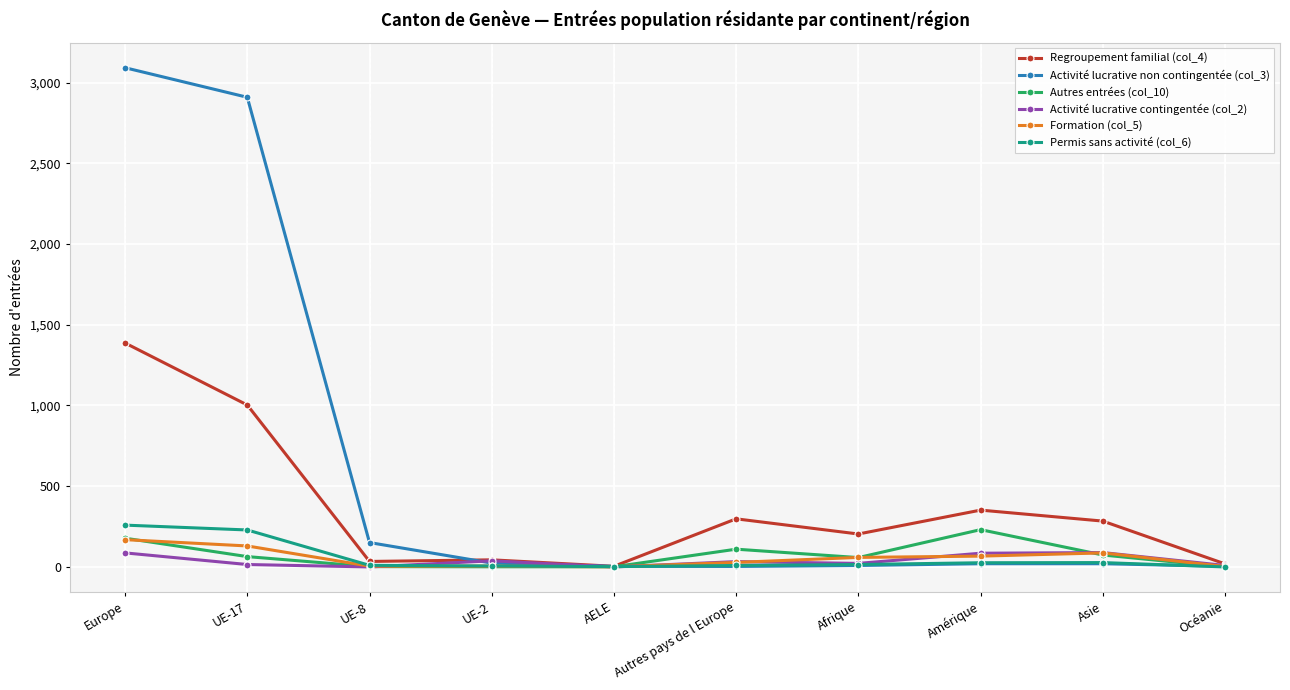

Which category has the highest value across all series?

Europe